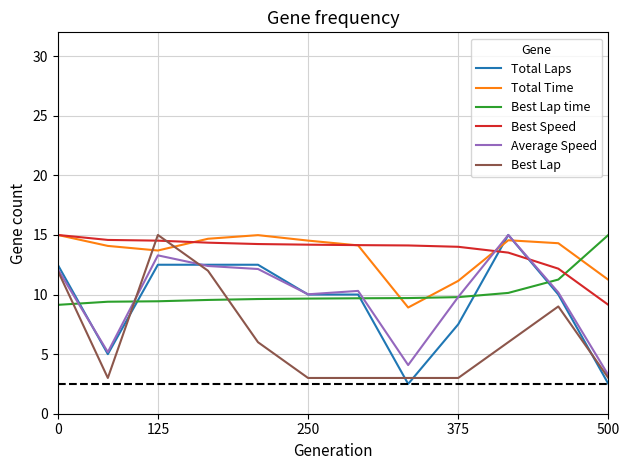

After their last crossing, which series has the higher values: Best Speed or Best Lap time?

Best Lap time